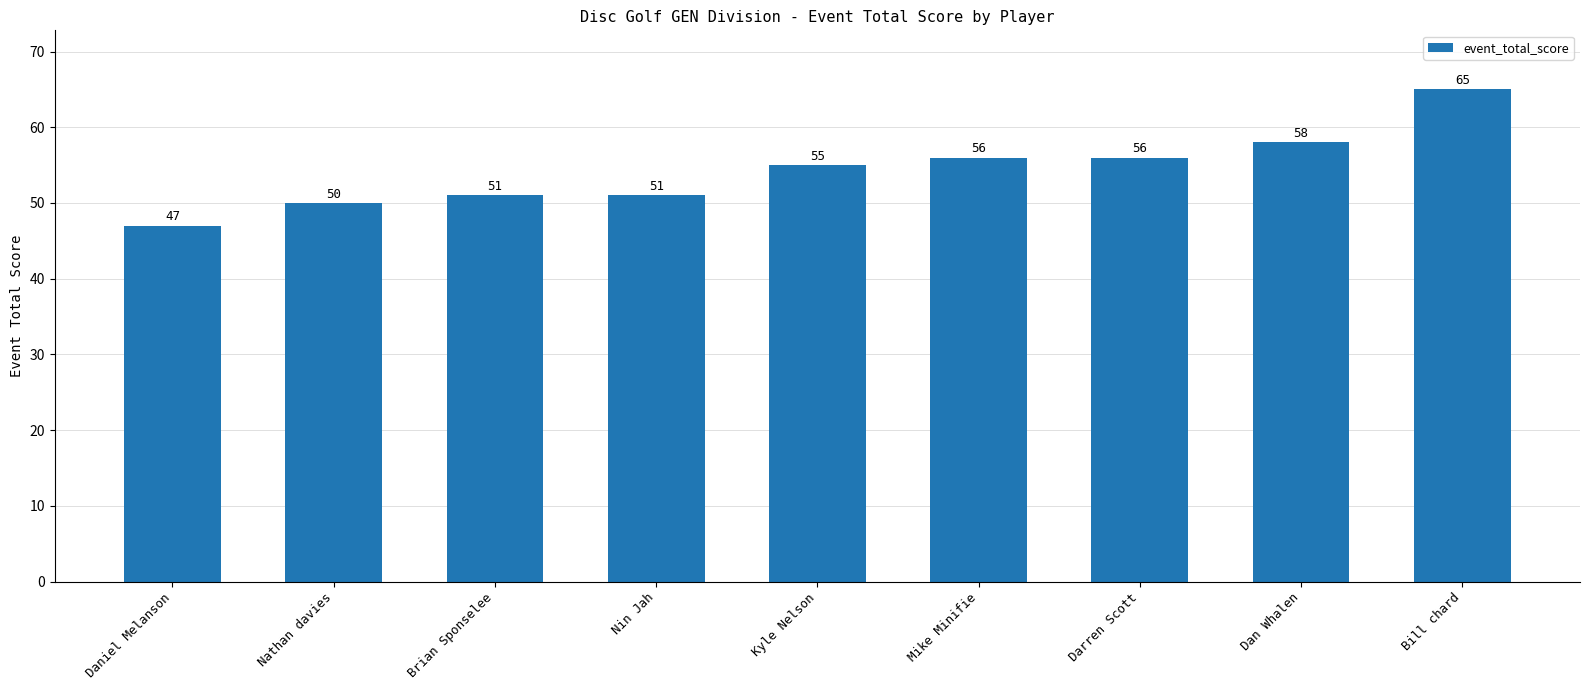

What is the smallest value displayed?

47